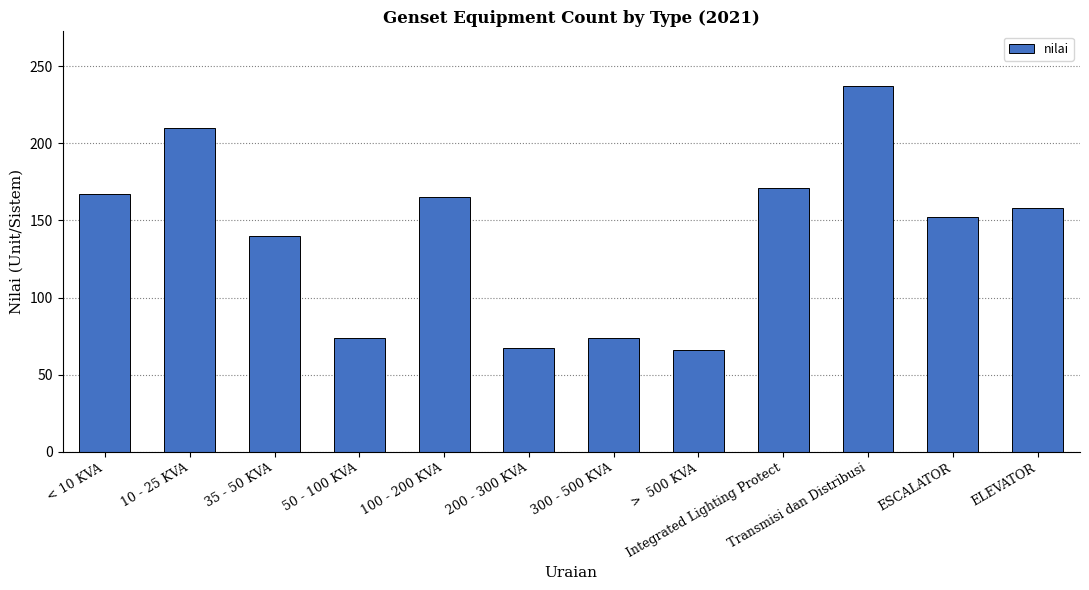

How many bars are there in total?

12